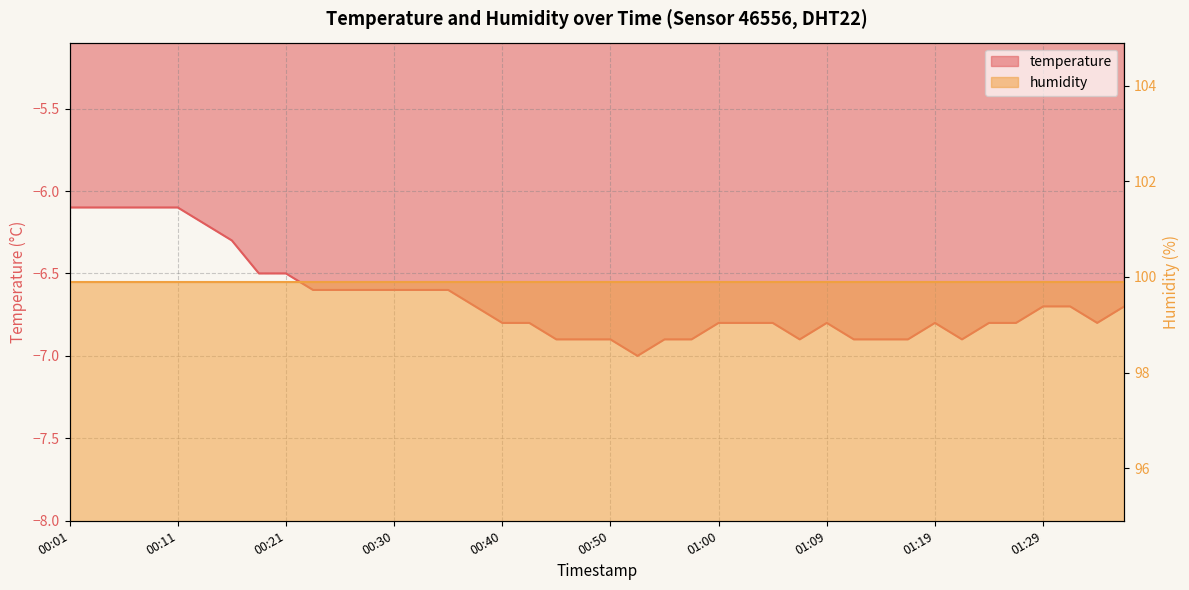

What is the maximum value shown in the chart?

-6.1